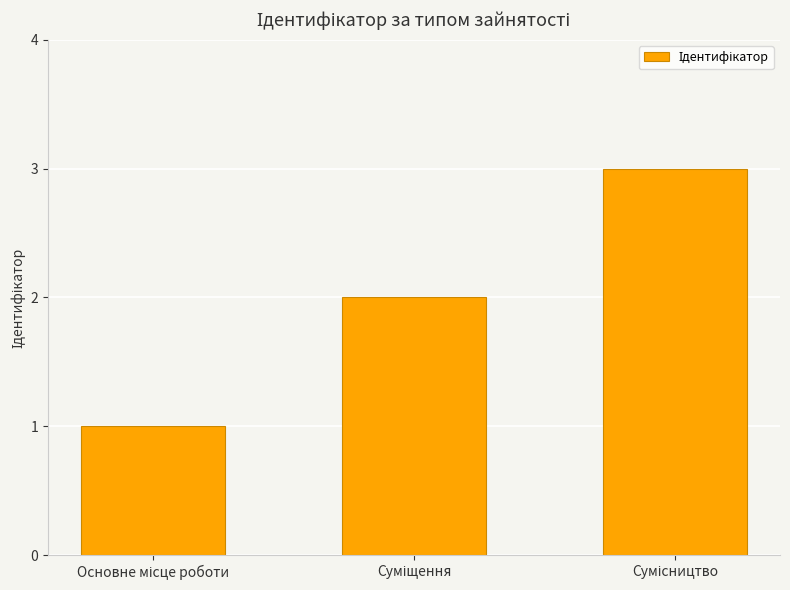

What is the greatest value displayed?

3